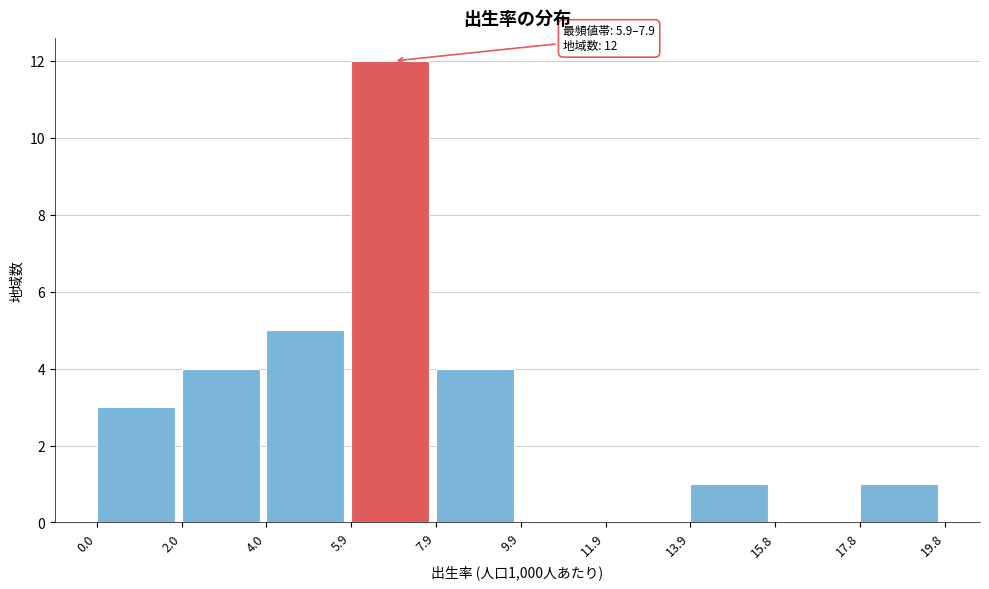

Over which range of the x-axis is the bar tallest?

5.9 to 7.9